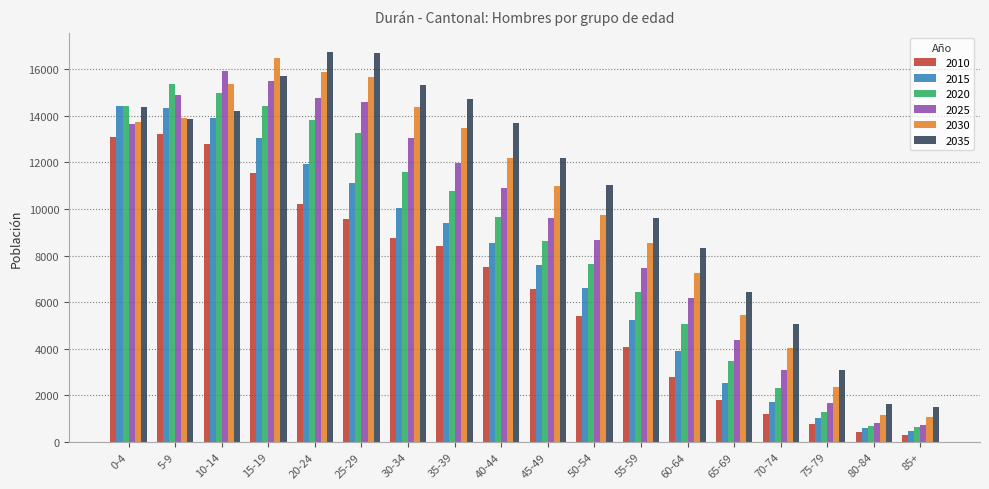

What is the average value of the 2035 series?

10785